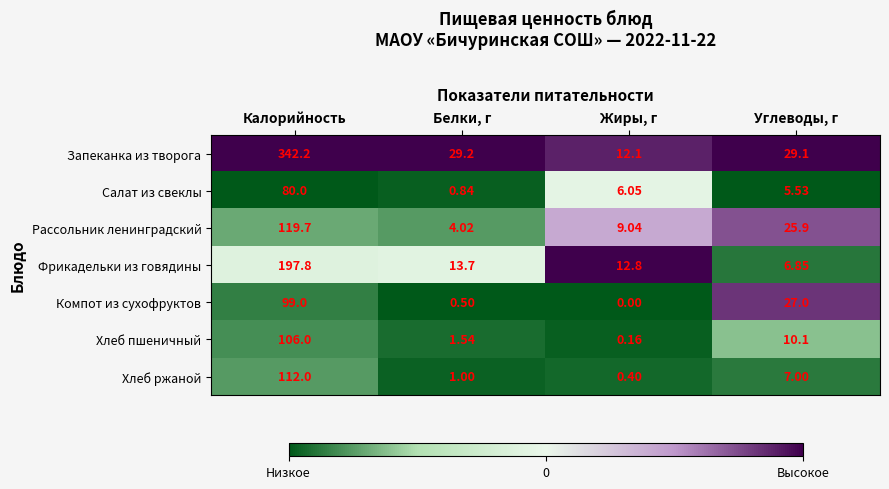

Is the value of Салат из свеклы at Углеводы, г greater than the value of Рассольник ленинградский at Углеводы, г?

No